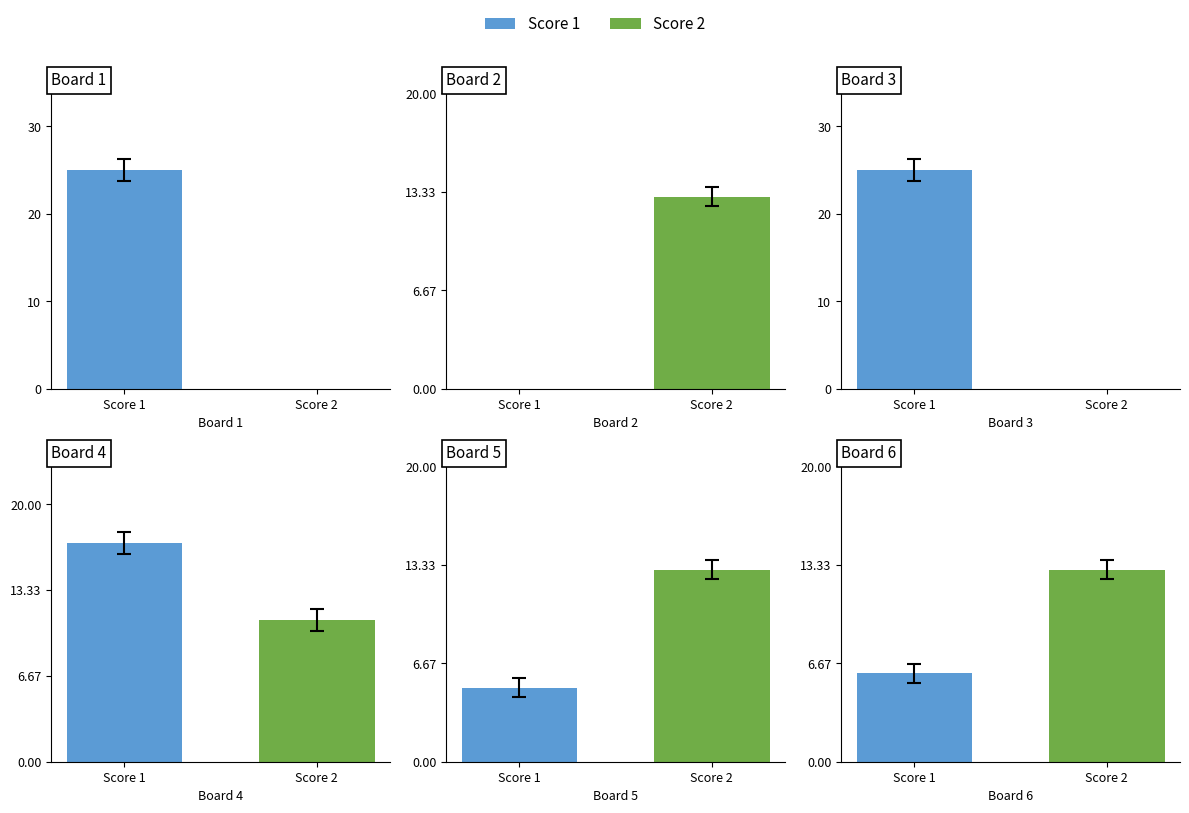

How many bars are there in each group?

2